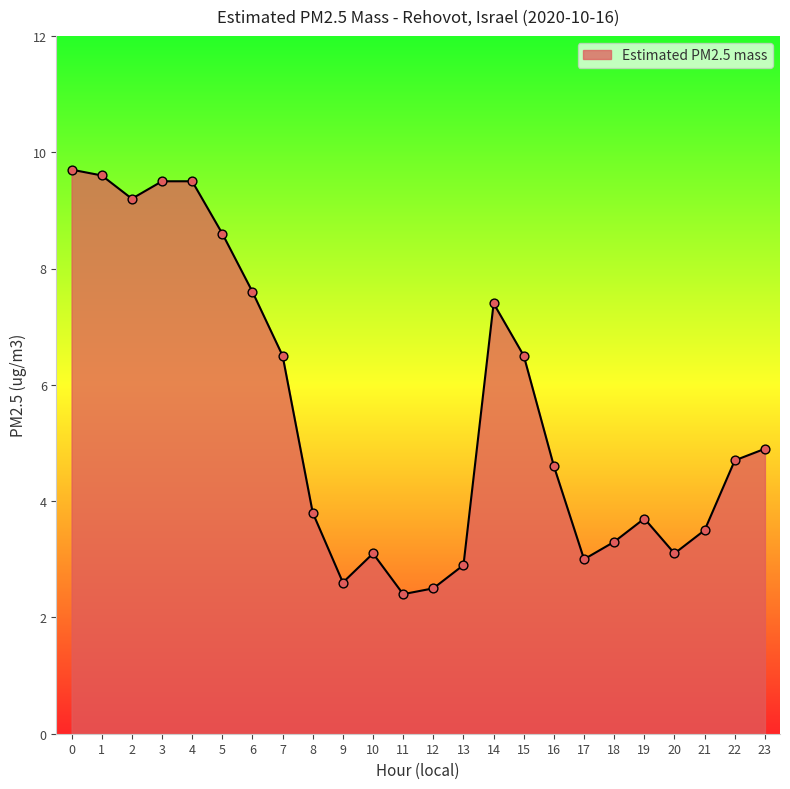

What is the change in value from 9 to 20?

+0.5